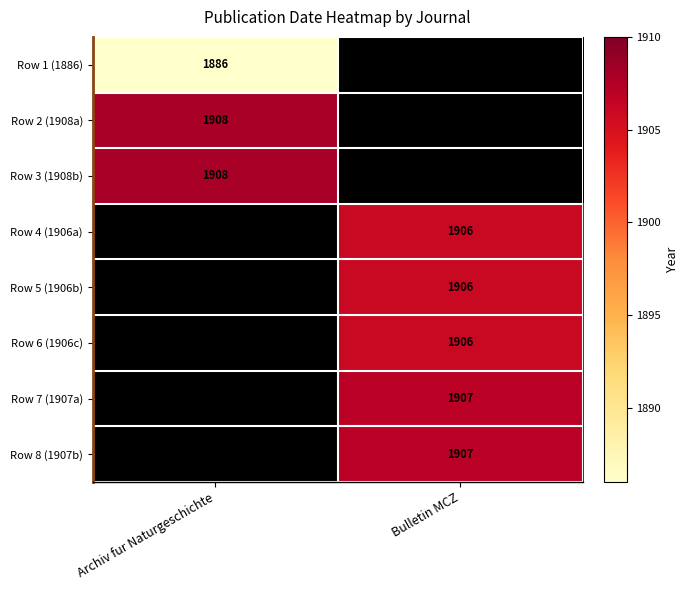

At how many categories does at least one series exceed 1898?

2